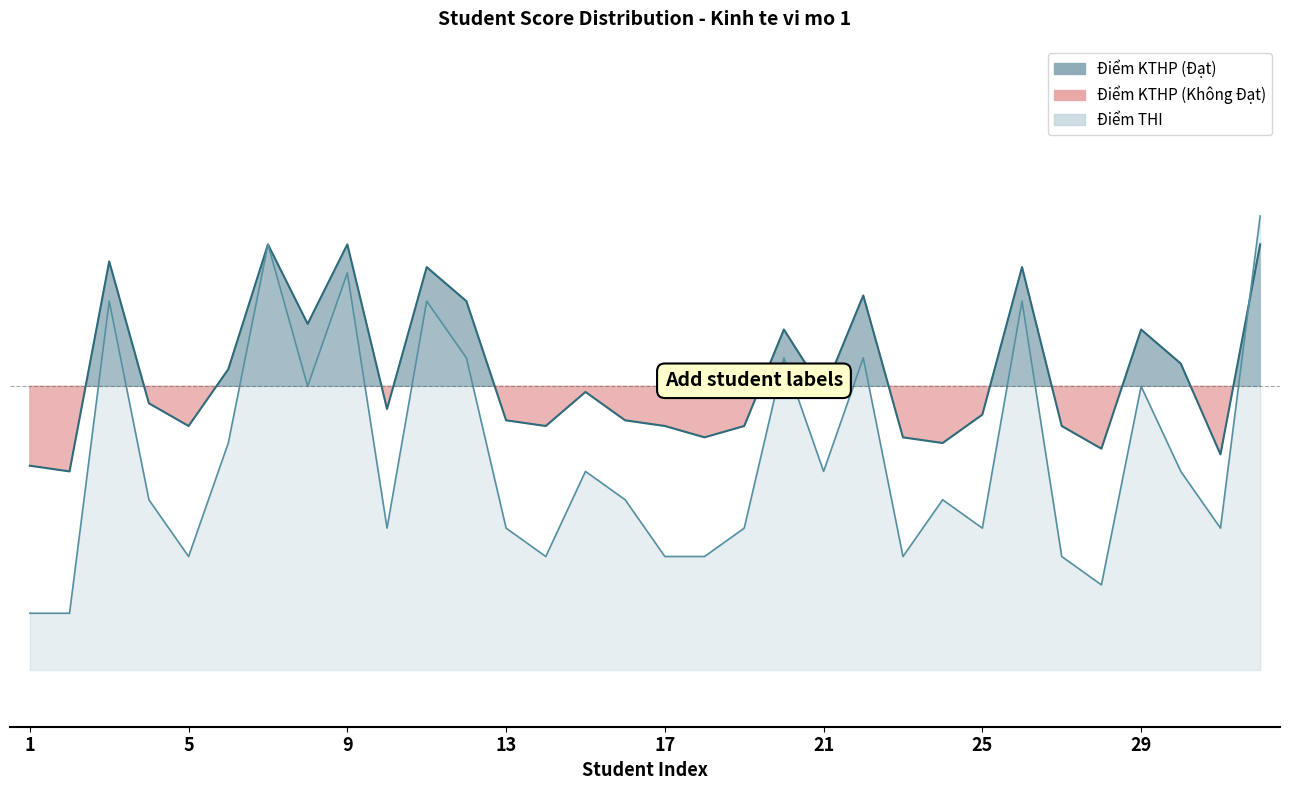

Rank the series by their maximum value, from lowest to highest.

Điểm KTHP, Điểm THI